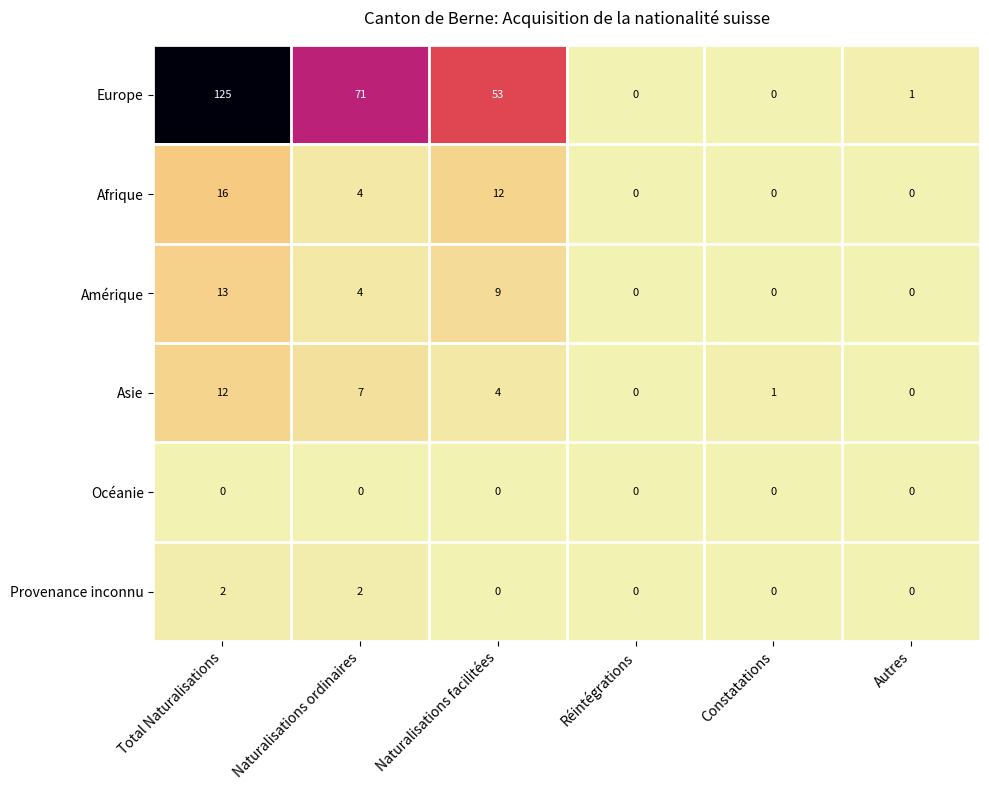

What is the difference between the highest and lowest values at Total Naturalisations?

125